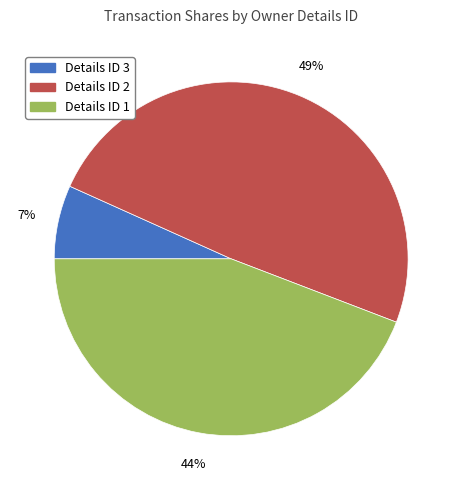

How many slices are in this pie chart?

3